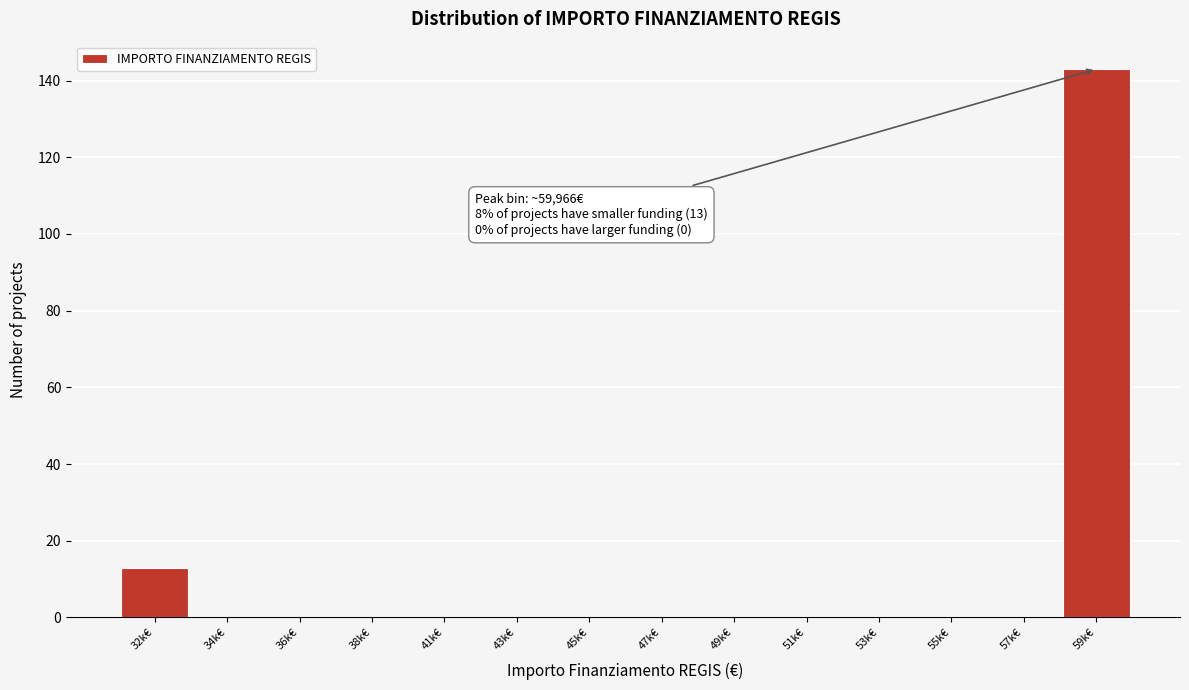

Reading right to left, extract all data points from this chart.

59k€=143	57k€=0	55k€=0	53k€=0	51k€=0	49k€=0	47k€=0	45k€=0	43k€=0	41k€=0	38k€=0	36k€=0	34k€=0	32k€=13